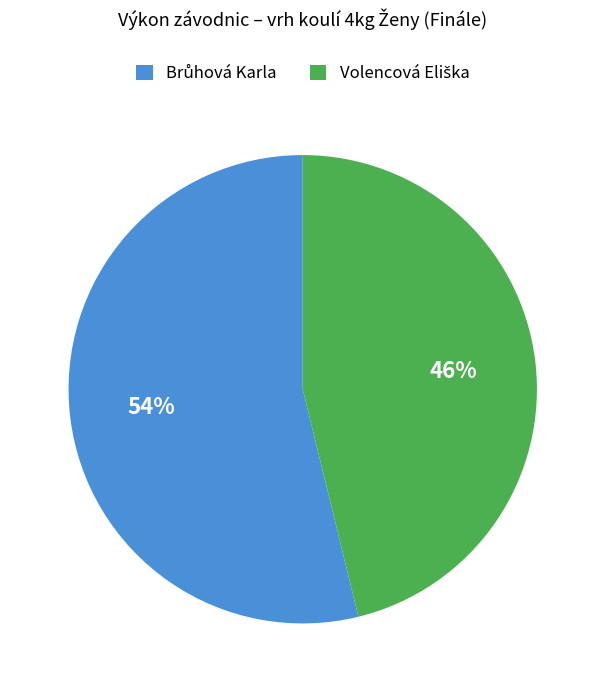

Count the number of slices in the pie.

2